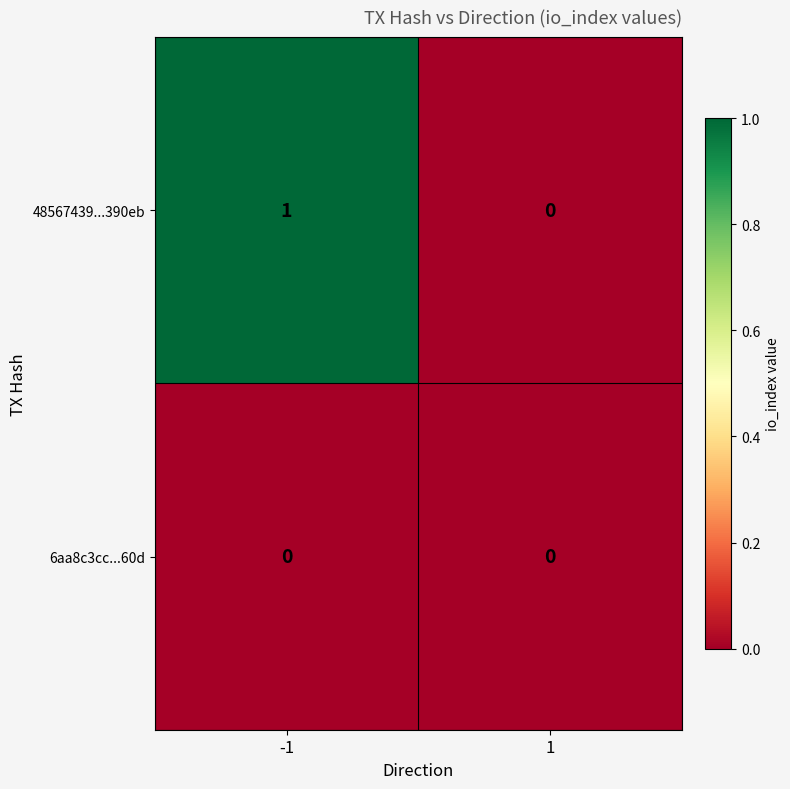

Is it true that 6aa8c3cc...60d equals 0 at -1?

True